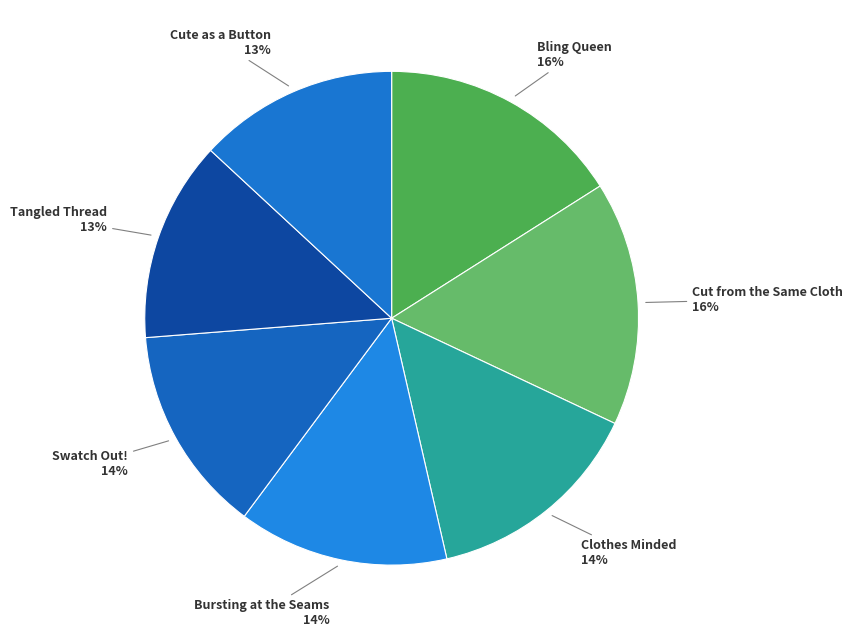

How many slices are in this pie chart?

7